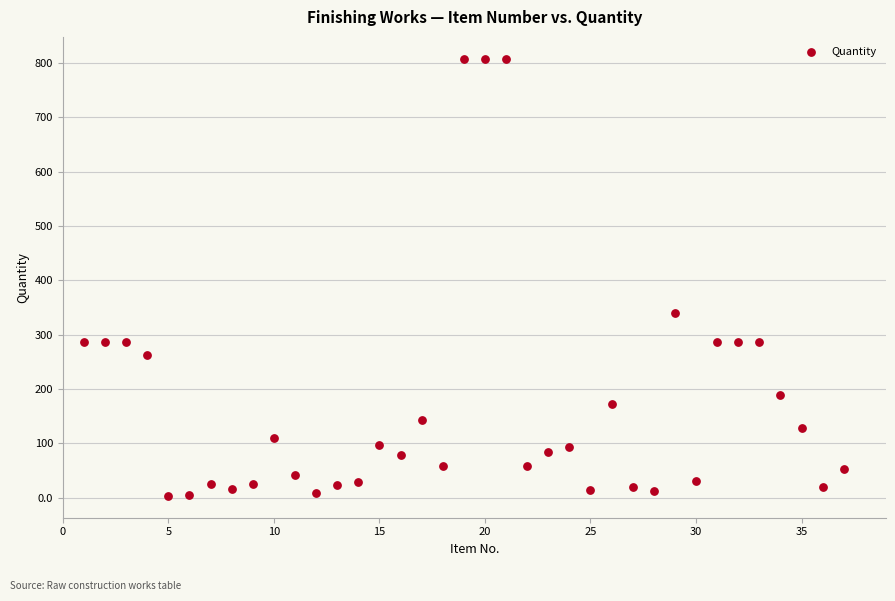

What Y value in the scatter plot is closest to 405?

340.0